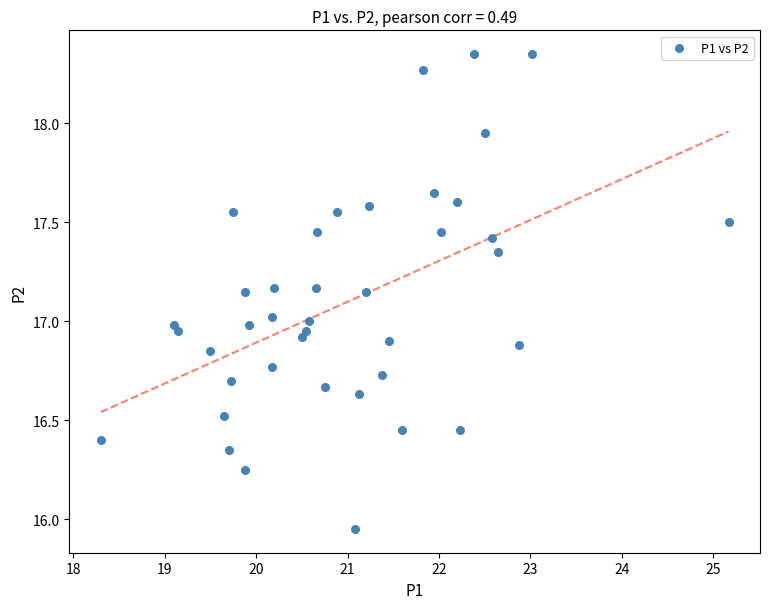

What is the range of X values (max minus min)?

6.9